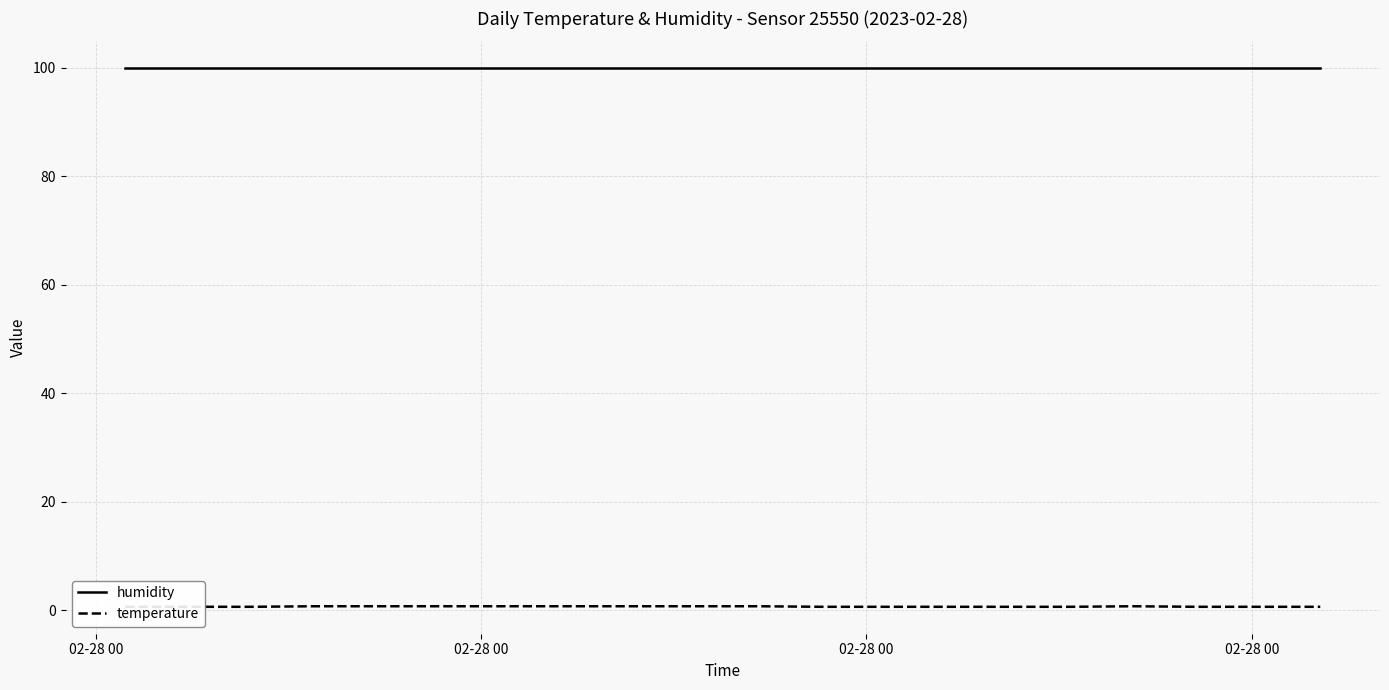

How many temperature values are between 0 and 1?

20